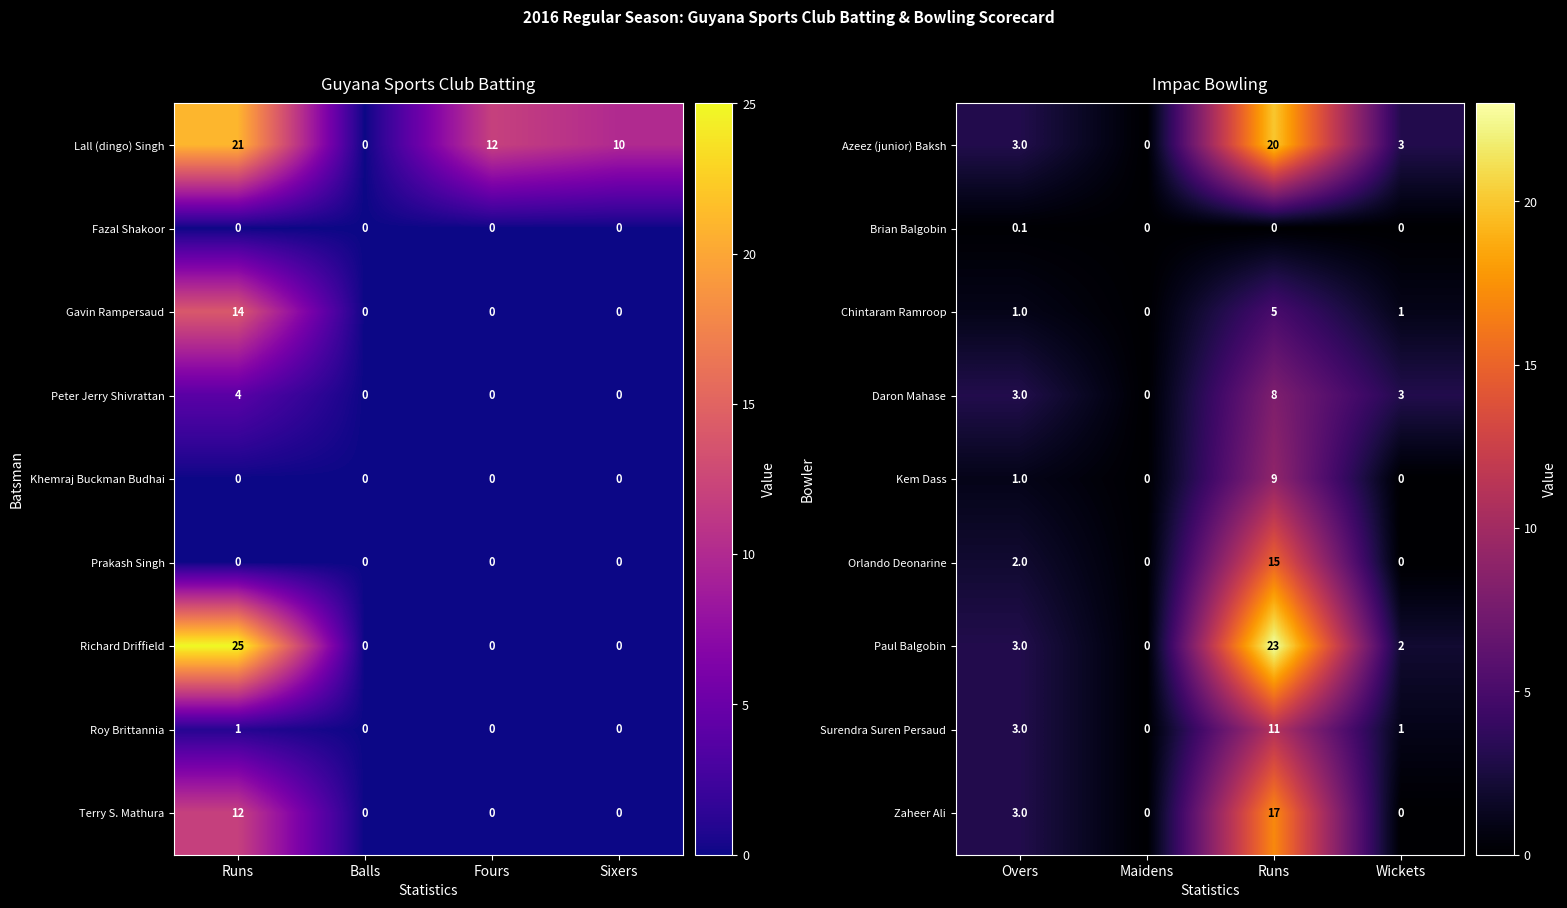

How many Chintaram Ramroop values are between 1 and 5?

3